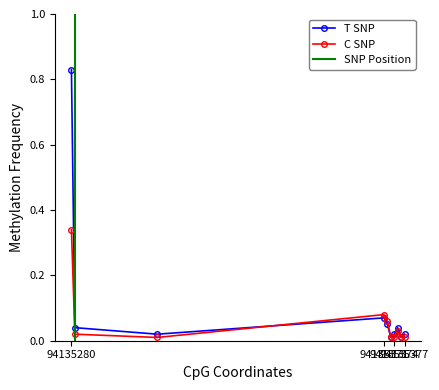

True or false: T SNP has more than 2 interior local peaks.

False